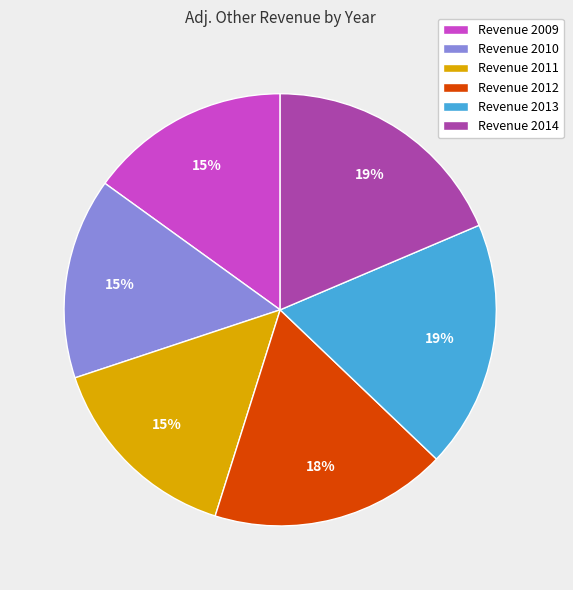

True or false: Revenue 2013 accounts for 19% of the total.

True